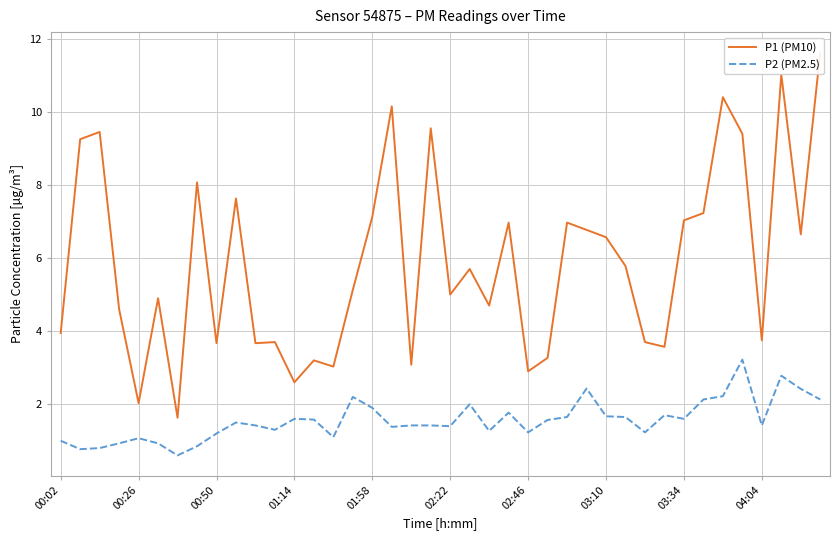

Reading right to left, extract all data points from this chart.

P1 (PM10): 11.6	6.7	11.0	3.8	9.4	10.4	7.2	7.0	3.6	3.7	5.8	6.6	6.8	7.0	3.3	2.9	7.0	4.7	5.7	5.0	9.6	3.1	10.2	7.1	5.1	3.0	3.2	2.6	3.7	3.7	7.6	3.7	8.1	1.6	4.9	2.0	4.6	9.4	9.2	4.0
P2 (PM2.5): 2.1	2.4	2.8	1.4	3.2	2.2	2.1	1.6	1.7	1.2	1.6	1.7	2.4	1.6	1.6	1.2	1.8	1.3	2.0	1.4	1.4	1.4	1.4	1.9	2.2	1.1	1.6	1.6	1.3	1.4	1.5	1.2	0.8	0.6	0.9	1.1	0.9	0.8	0.8	1.0